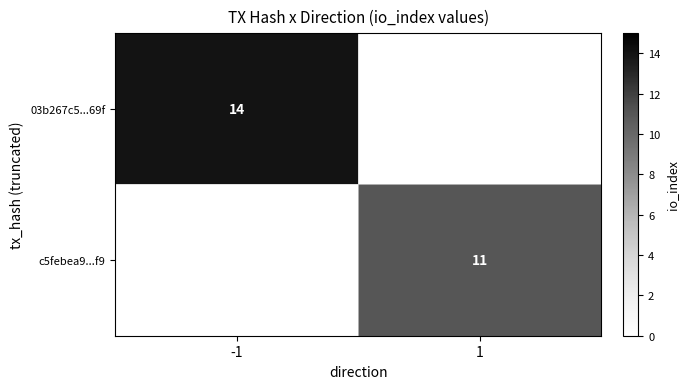

The value of 03b267c5...69f at -1 is 4. True or false?

False